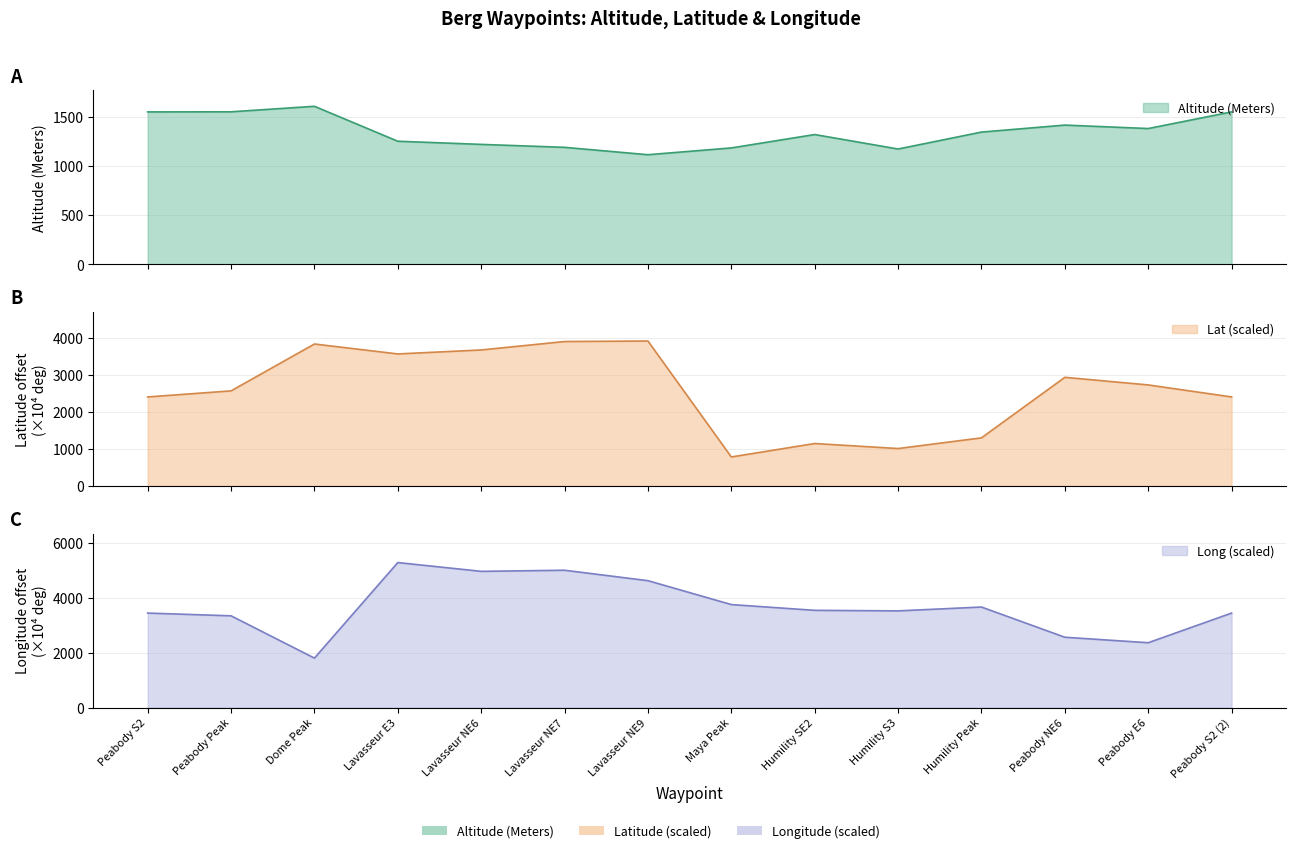

What is the total value across all series at Humility SE2?

6010.0